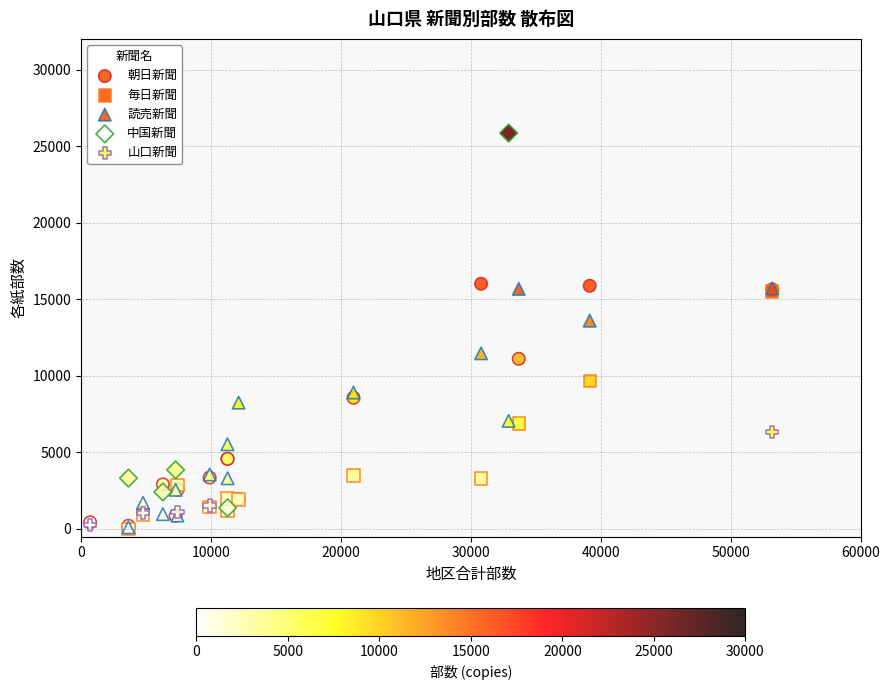

Which series contains the highest Y value?

中国新聞